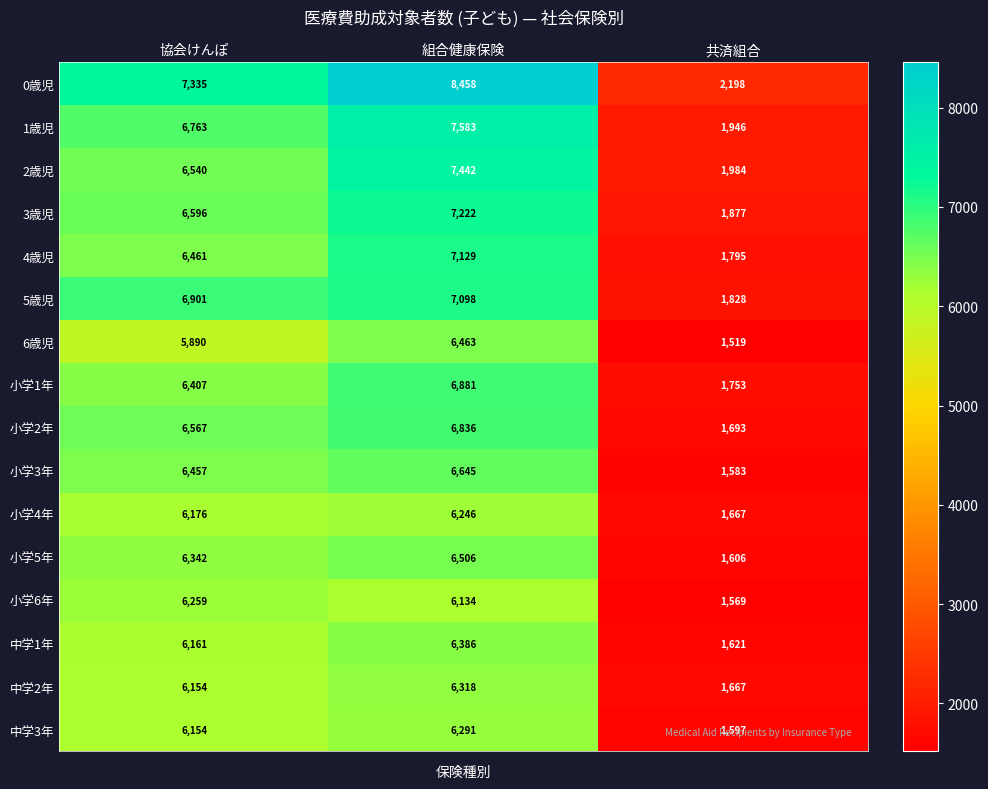

What is the difference between the second highest and minimum values in the 小学4年 series?

4509